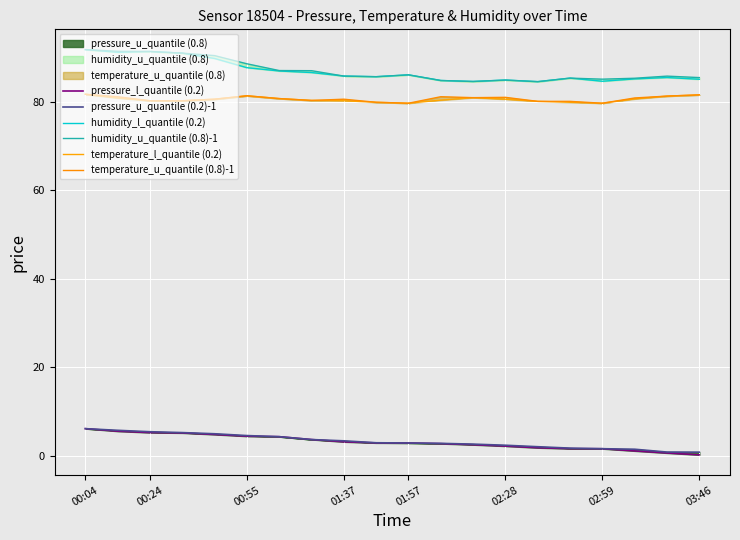

How many data points in humidity_l_quantile (0.2) are less than 85?

5